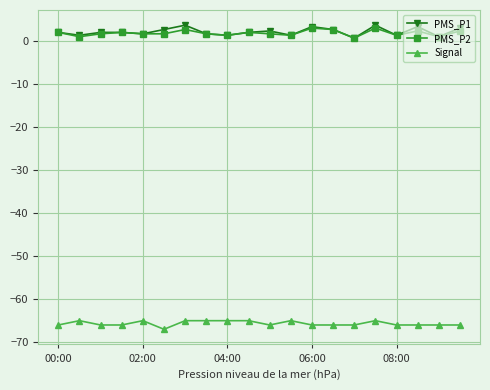

True or false: PMS_P2 and Signal cross at least once.

False